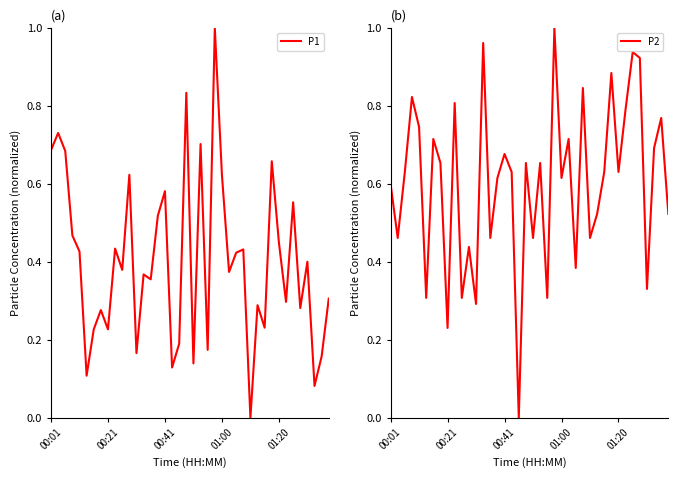

At which category is the sum across all series the highest?

23